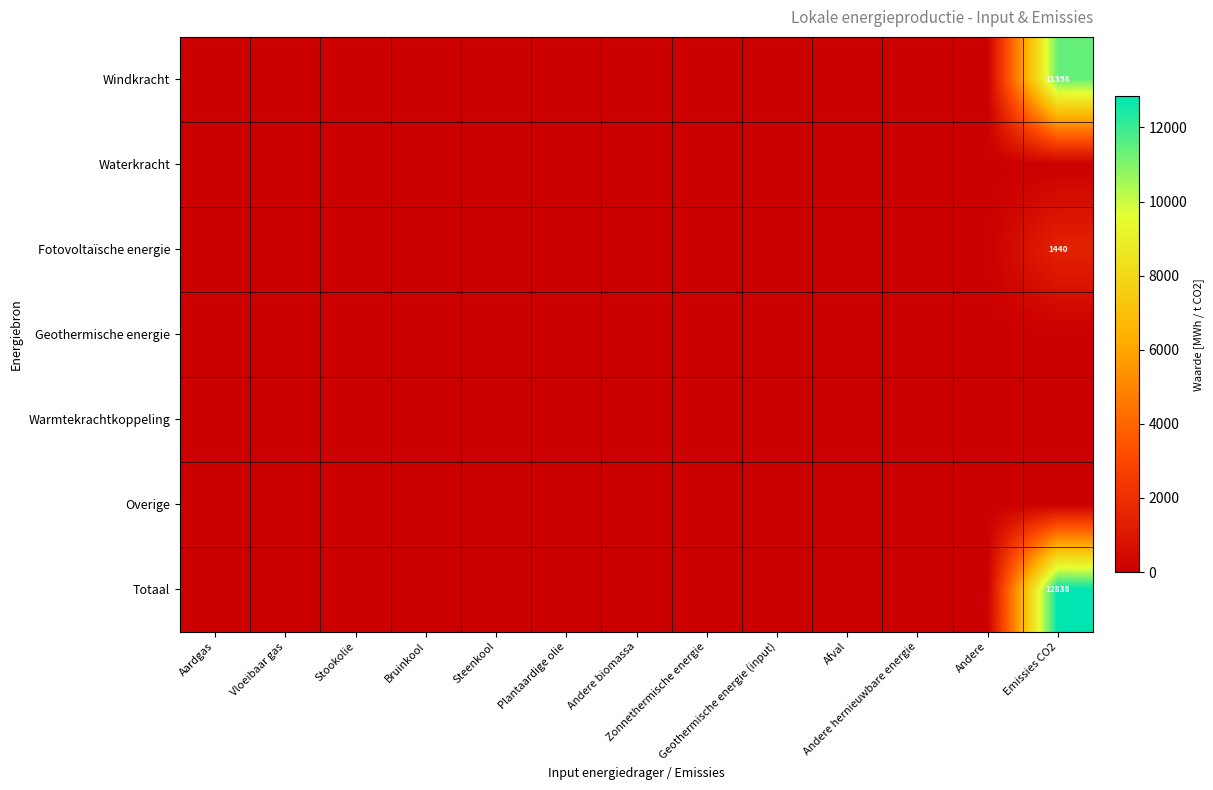

Which category has the highest value across all series?

Emissies CO2